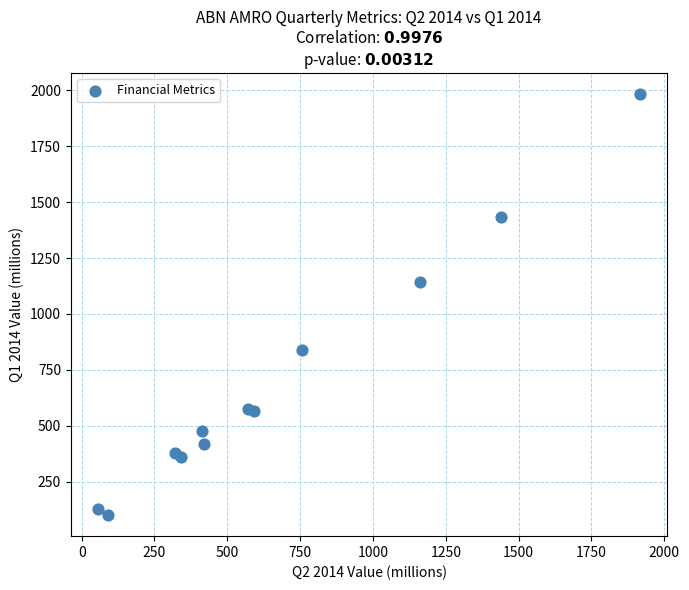

What Y value in the scatter plot is closest to 1042?

1143